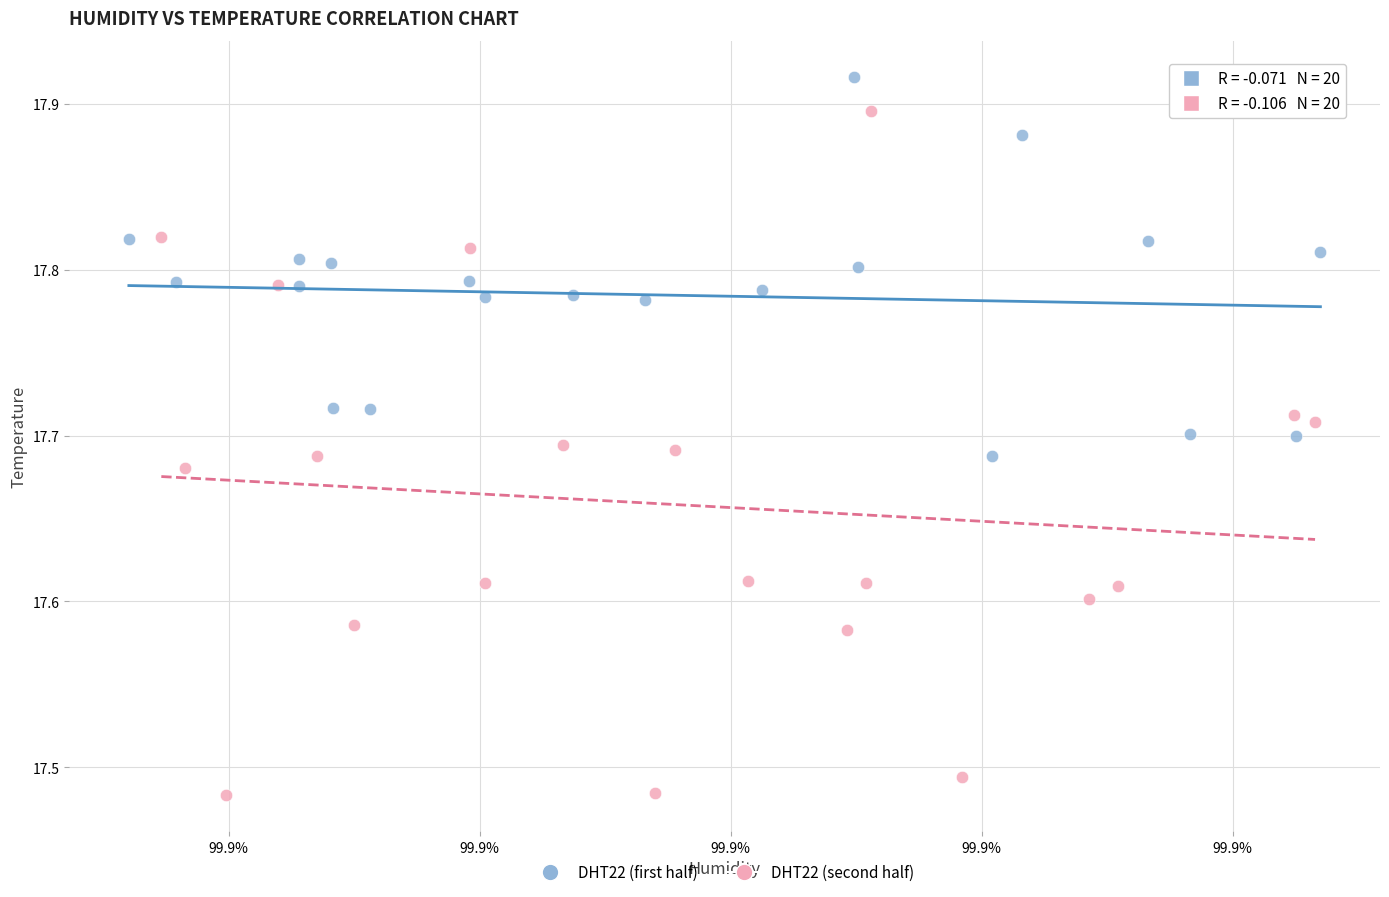

Which series has the largest Y range (max minus min)?

DHT22 (second half)